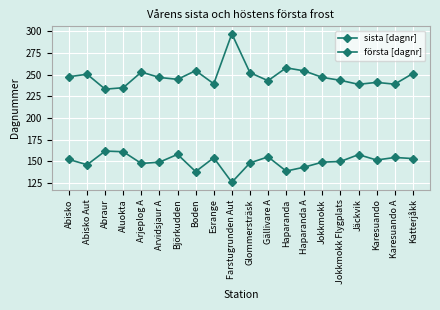

Rank the series at Esrange from highest to lowest value.

första [dagnr], sista [dagnr]